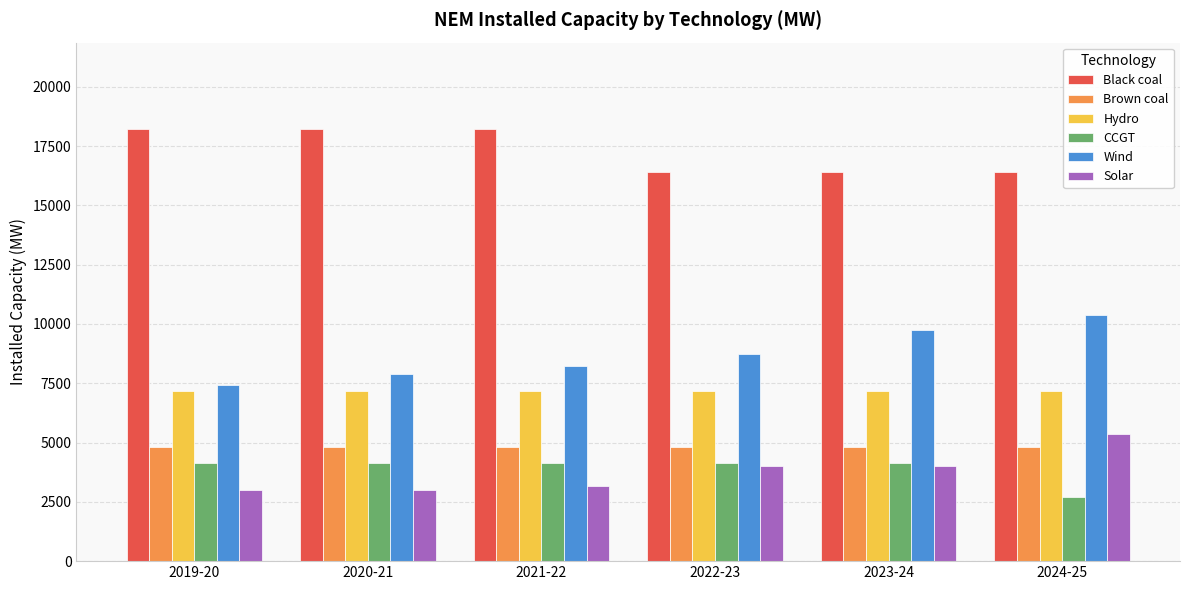

Count the number of categories in the chart.

6